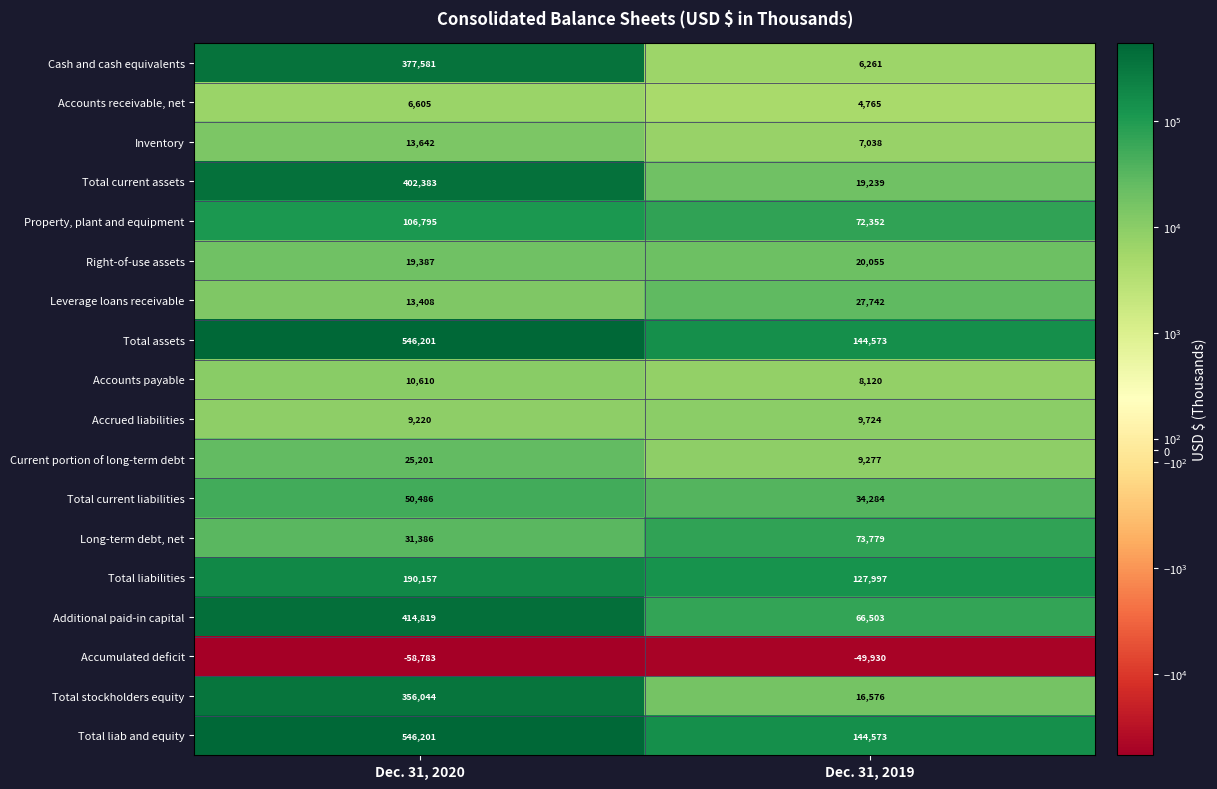

What is the difference between the highest and lowest values at Dec. 31, 2020?

604984